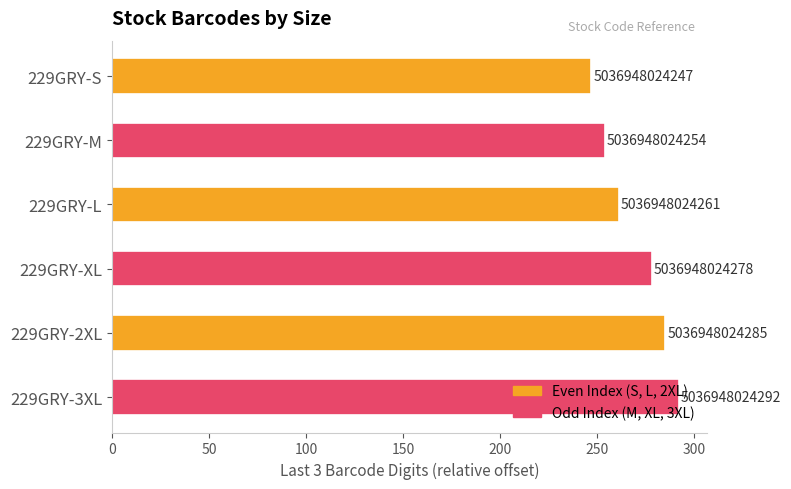

Are the bars horizontal?

Yes